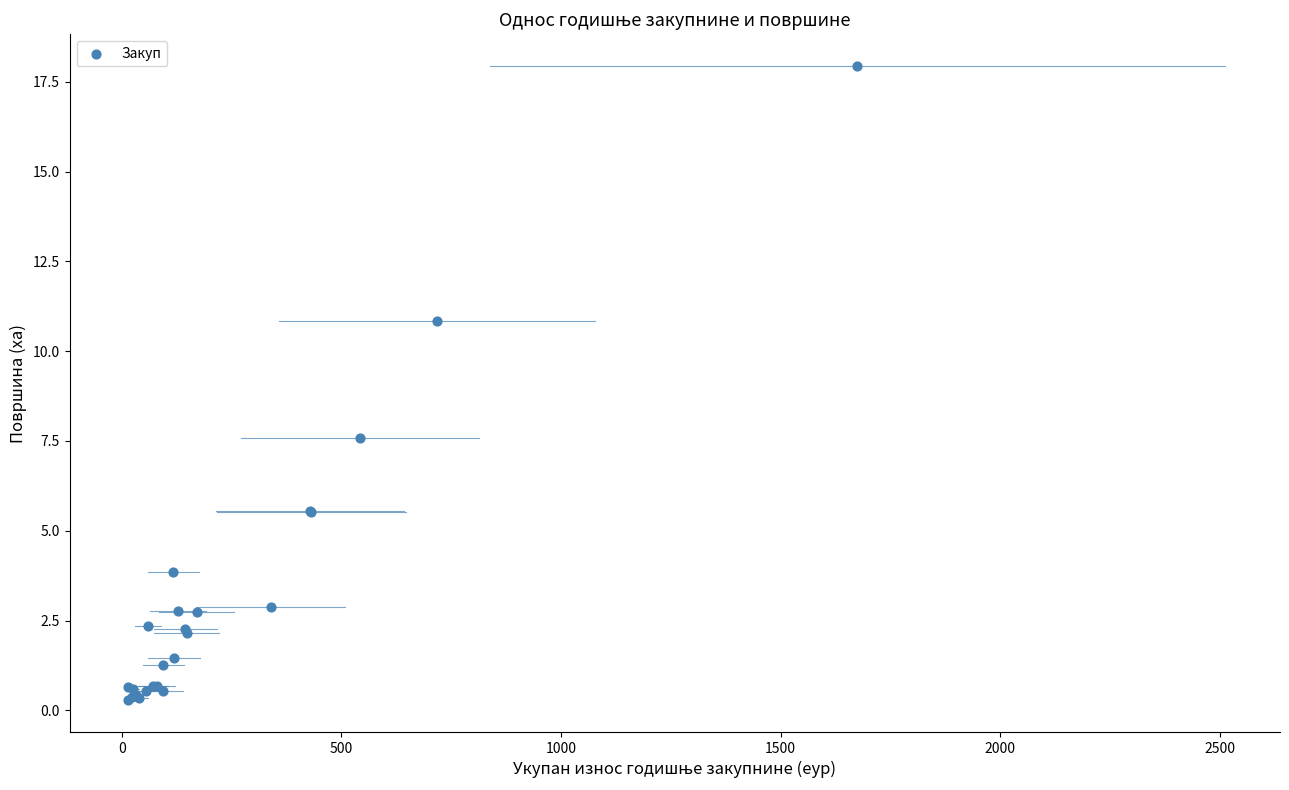

What Y value in the scatter plot is closest to 9?

7.6